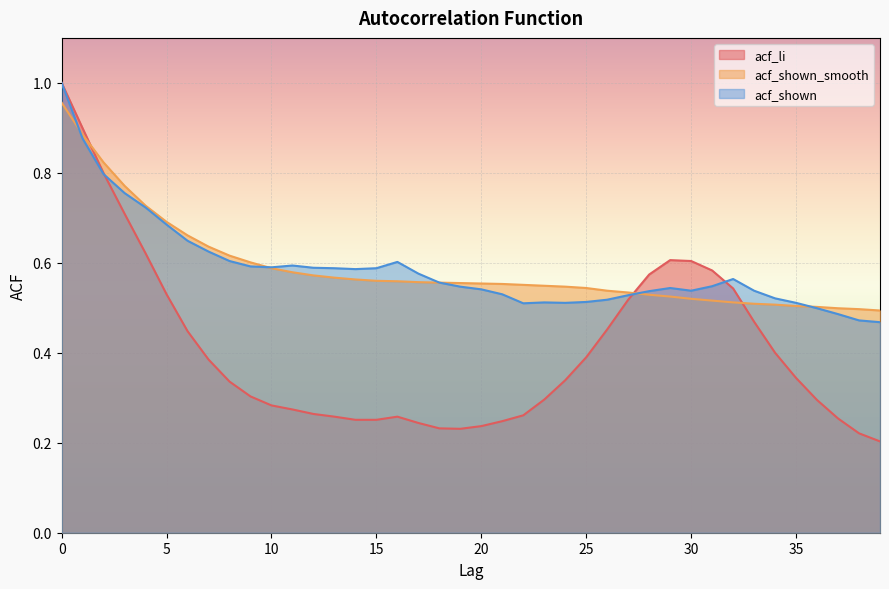

Which series has the widest spread of values?

acf_li